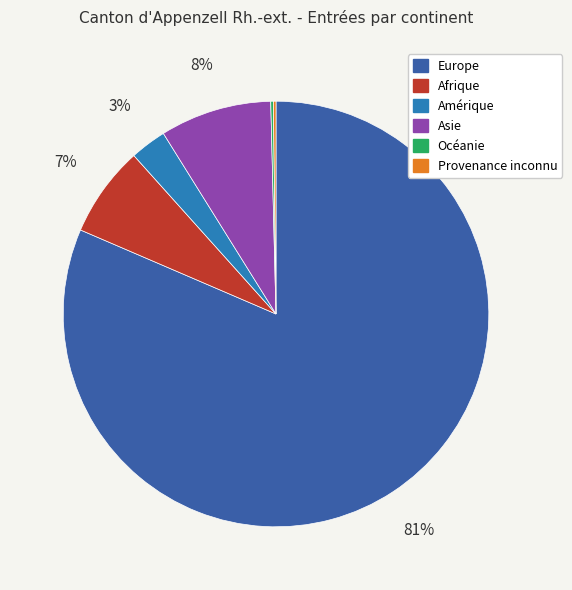

To the nearest percent, what is the average slice percentage?

17%